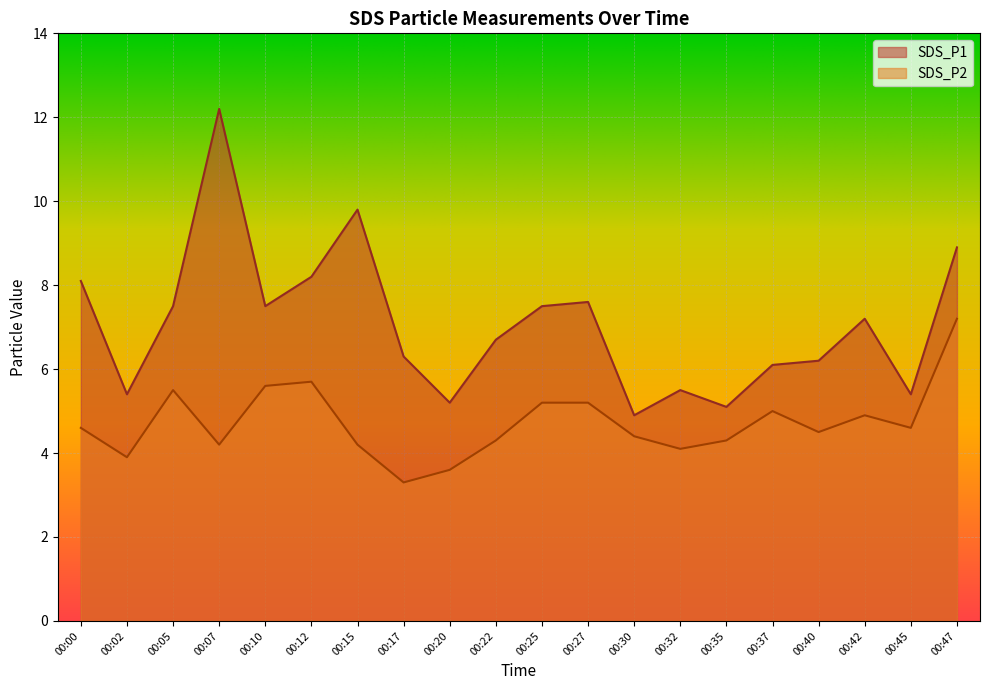

The SDS_P2 series shows 6.9 at 00:40. True or false?

False